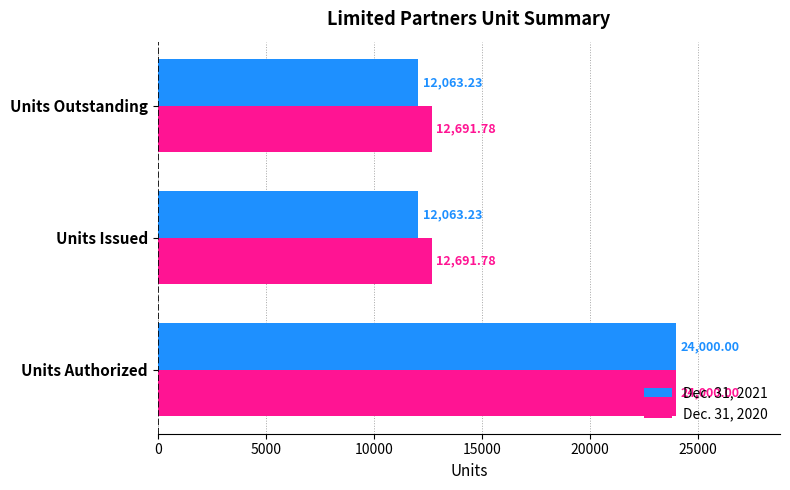

Rank the series by their average value, from lowest to highest.

Dec. 31, 2021, Dec. 31, 2020